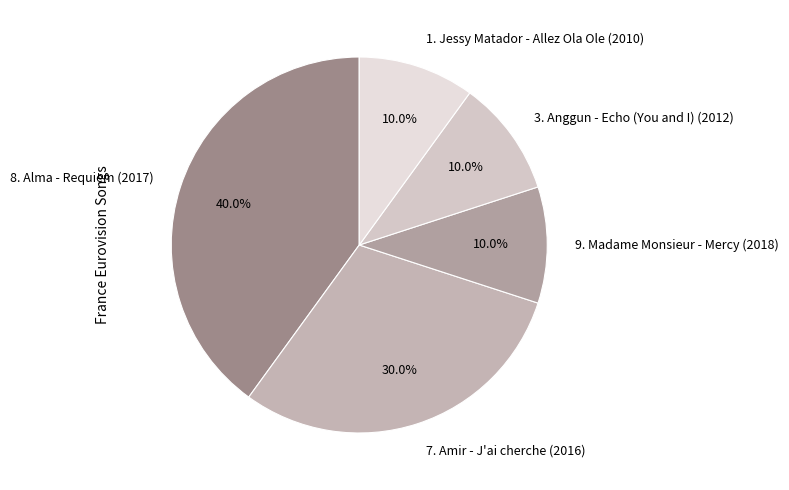

What percentage is the 1. Jessy Matador - Allez Ola Ole (2010) slice, to the nearest percent?

10%